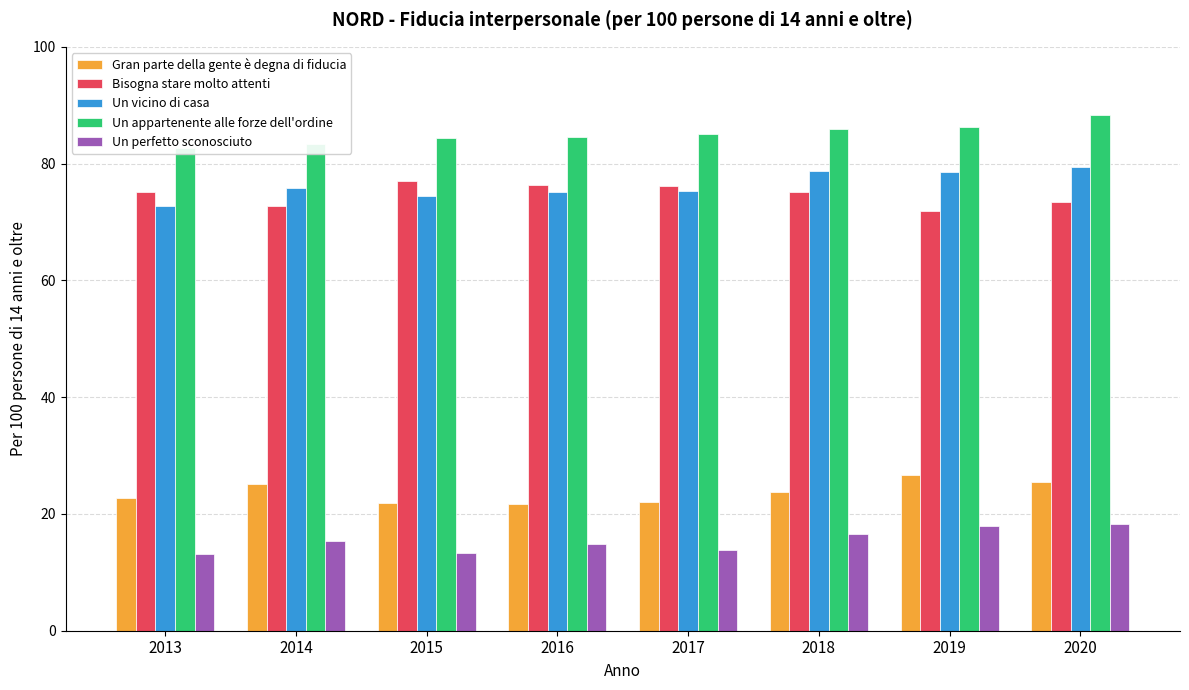

What is the maximum value shown in the chart?

88.3